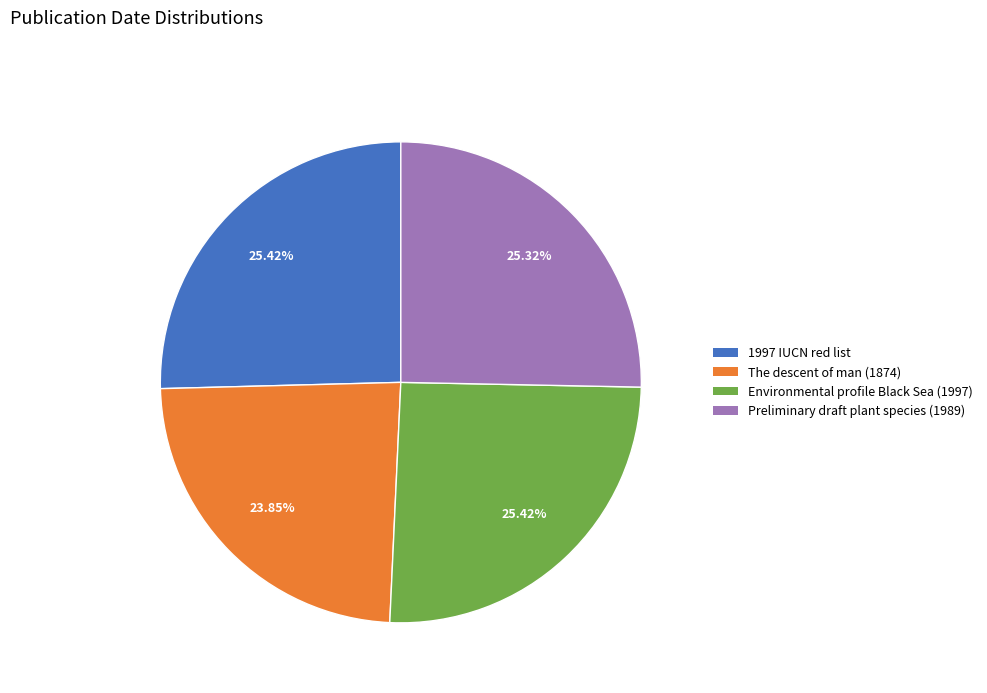

Is there a majority slice in this chart?

No